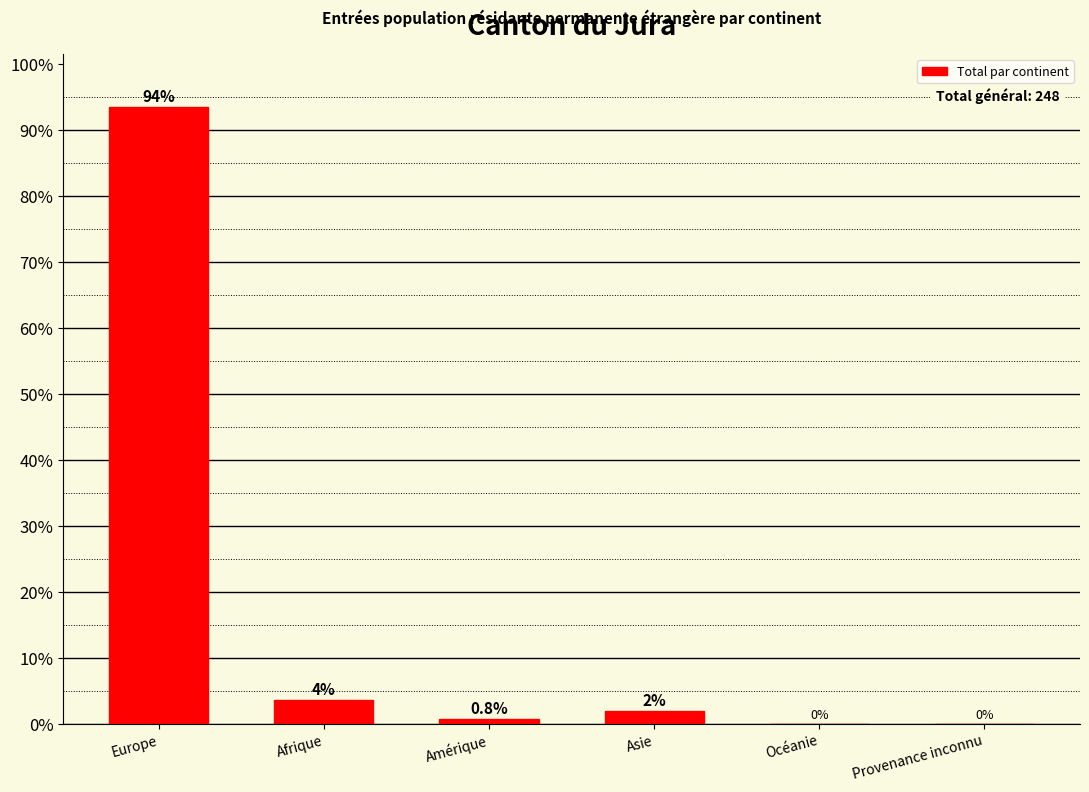

True or false: the data shows 22.1 at Europe.

False